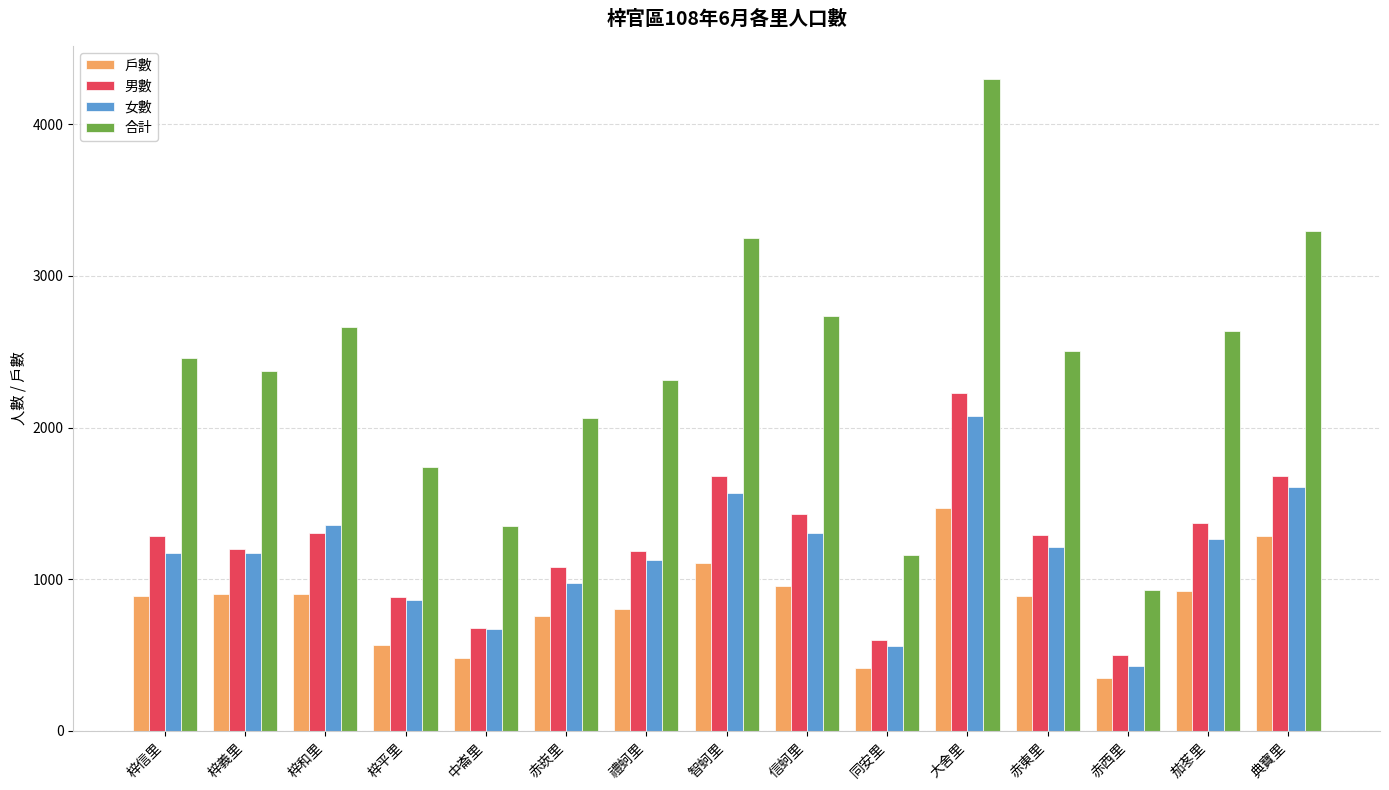

List the series in order of their peak value, highest first.

合計, 男數, 女數, 戶數